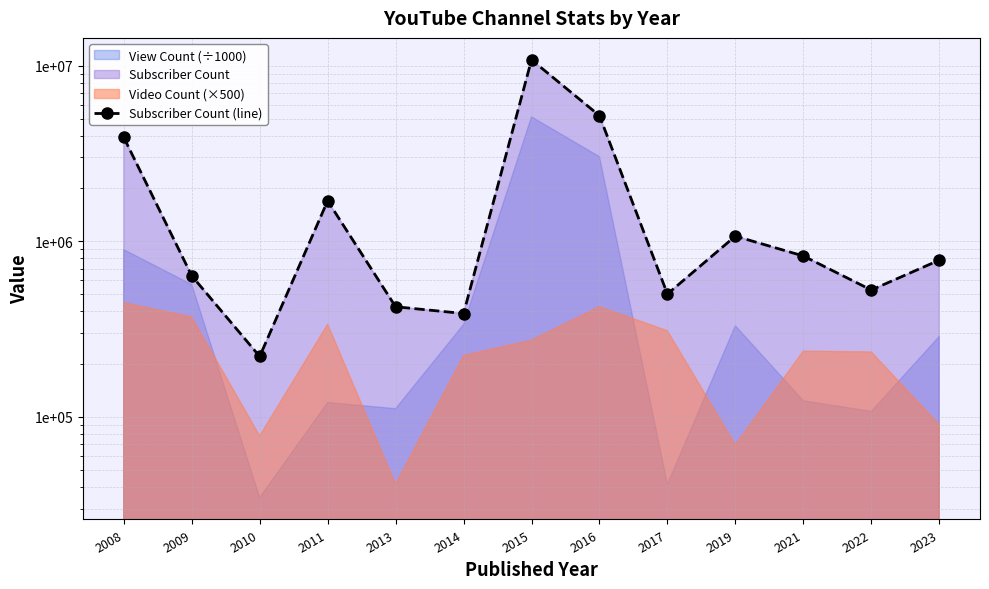

Which label corresponds to the largest value in the chart?

2015